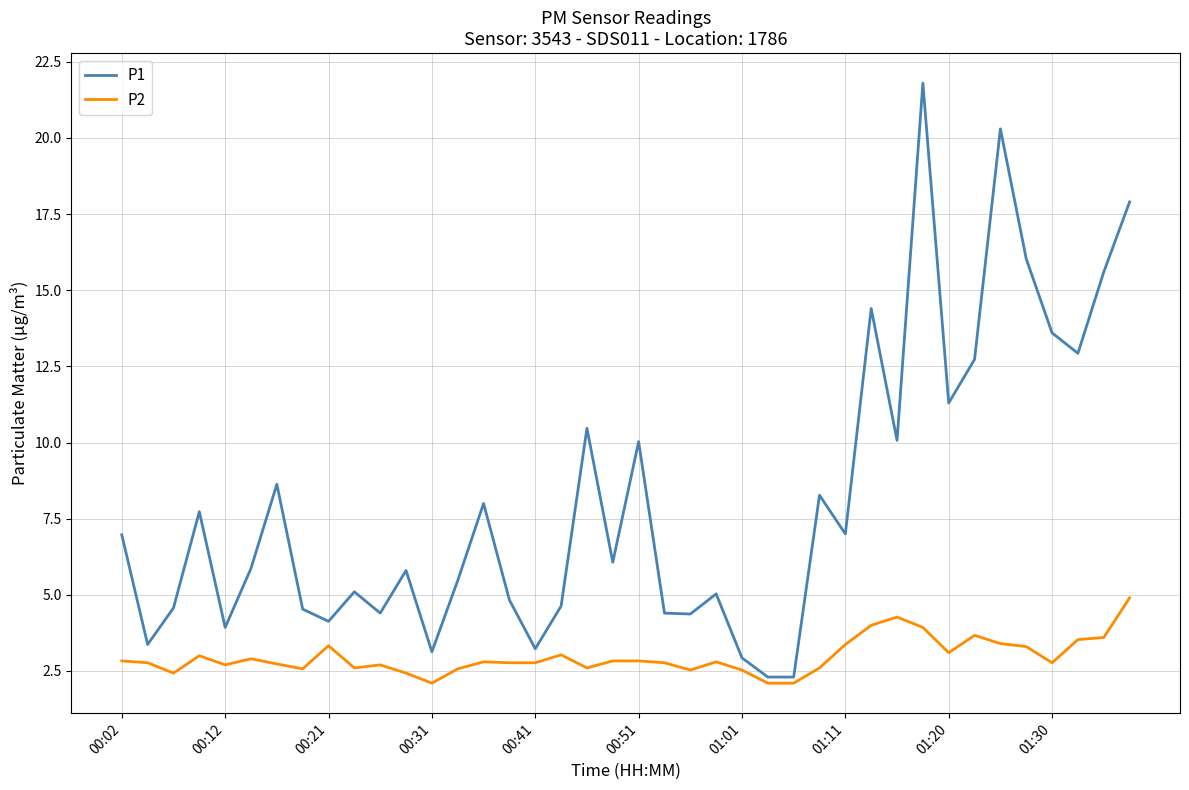

What is the maximum value for P1?

21.8